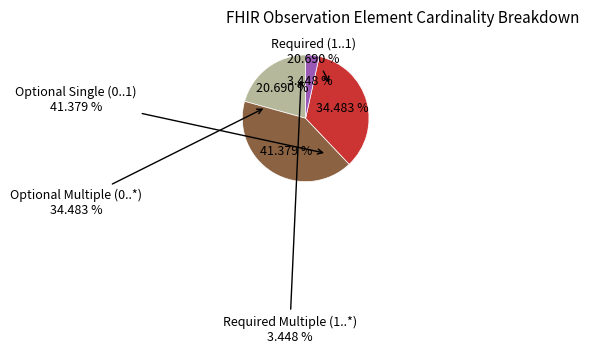

True or false: Observation.code accounts for 4% of the total.

False